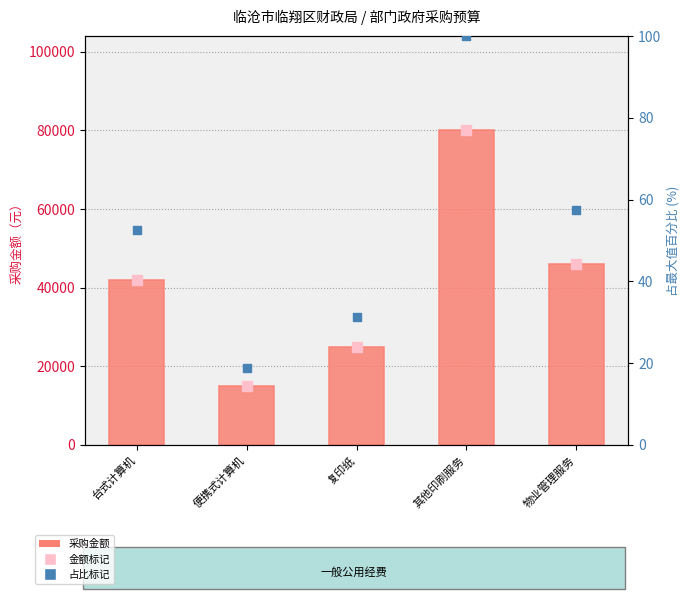

At which category is the sum across all series the highest?

其他印刷服务